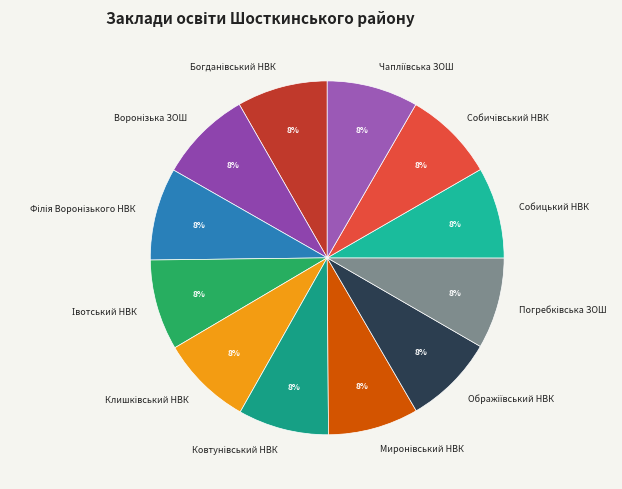

Is there a majority slice in this chart?

No